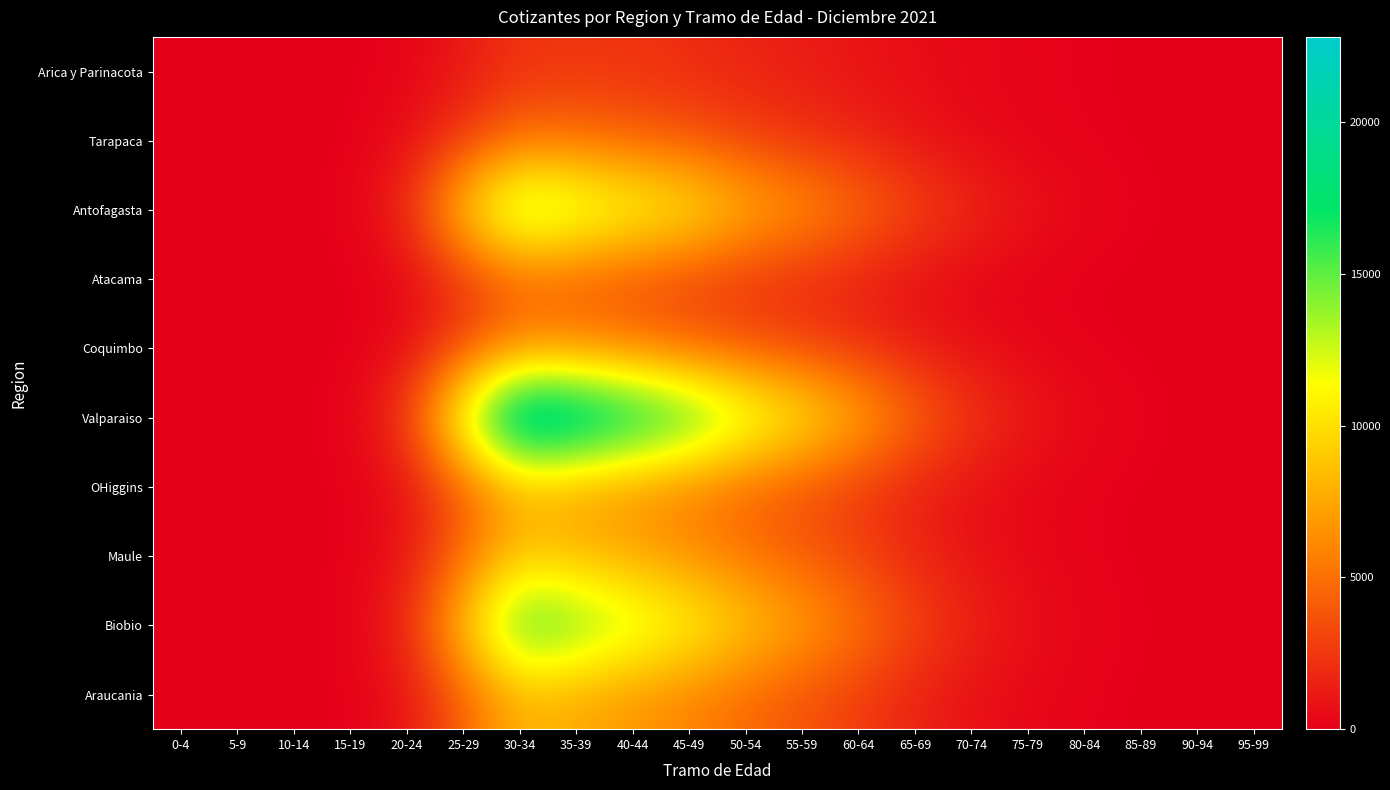

Reading left to right, transcribe all the data shown in this chart.

Arica y Parinacota: 0-4=0	5-9=4	10-14=6	15-19=23	20-24=226	25-29=1145	30-34=2313	35-39=2381	40-44=2305	45-49=1991	50-54=1590	55-59=1312	60-64=955	65-69=594	70-74=390	75-79=214	80-84=112	85-89=49	90-94=9	95-99=4
Tarapaca: 0-4=1	5-9=6	10-14=8	15-19=56	20-24=649	25-29=2564	30-34=4871	35-39=4831	40-44=4314	45-49=3764	50-54=2932	55-59=2233	60-64=1635	65-69=957	70-74=492	75-79=237	80-84=128	85-89=60	90-94=21	95-99=2
Antofagasta: 0-4=1	5-9=13	10-14=41	15-19=120	20-24=1886	25-29=9477	30-34=15104	35-39=13538	40-44=12047	45-49=10831	50-54=8200	55-59=6783	60-64=4963	65-69=3194	70-74=1842	75-79=933	80-84=353	85-89=139	90-94=38	95-99=5
Atacama: 0-4=0	5-9=3	10-14=8	15-19=22	20-24=351	25-29=2344	30-34=4310	35-39=4036	40-44=3485	45-49=2874	50-54=2346	55-59=1893	60-64=1361	65-69=724	70-74=352	75-79=129	80-84=59	85-89=27	90-94=9	95-99=0
Coquimbo: 0-4=0	5-9=5	10-14=12	15-19=45	20-24=620	25-29=3254	30-34=6012	35-39=5890	40-44=5302	45-49=4401	50-54=3618	55-59=2980	60-64=2186	65-69=1290	70-74=691	75-79=325	80-84=131	85-89=47	90-94=11	95-99=2
Valparaiso: 0-4=4	5-9=18	10-14=42	15-19=198	20-24=2650	25-29=13200	30-34=22800	35-39=21500	40-44=19200	45-49=16800	50-54=13500	55-59=10800	60-64=7900	65-69=4700	70-74=2500	75-79=1200	80-84=480	85-89=180	90-94=42	95-99=6
OHiggins: 0-4=0	5-9=5	10-14=15	15-19=60	20-24=800	25-29=4200	30-34=7800	35-39=7200	40-44=6500	45-49=5600	50-54=4500	55-59=3600	60-64=2600	65-69=1500	70-74=780	75-79=360	80-84=140	85-89=50	90-94=12	95-99=1
Maule: 0-4=0	5-9=6	10-14=18	15-19=70	20-24=950	25-29=4800	30-34=8900	35-39=8200	40-44=7400	45-49=6300	50-54=5100	55-59=4100	60-64=3000	65-69=1750	70-74=900	75-79=420	80-84=160	85-89=55	90-94=13	95-99=1
Biobio: 0-4=2	5-9=10	10-14=30	15-19=140	20-24=1800	25-29=9000	30-34=16500	35-39=15000	40-44=13200	45-49=11500	50-54=9200	55-59=7300	60-64=5300	65-69=3100	70-74=1600	75-79=760	80-84=290	85-89=100	90-94=22	95-99=2
Araucania: 0-4=0	5-9=5	10-14=15	15-19=70	20-24=900	25-29=4400	30-34=8100	35-39=7500	40-44=6700	45-49=5800	50-54=4700	55-59=3700	60-64=2700	65-69=1550	70-74=800	75-79=380	80-84=150	85-89=52	90-94=12	95-99=1